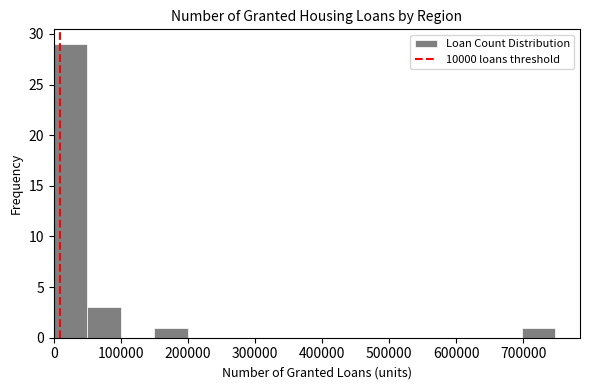

Reading left to right, transcribe this chart: for each bar, give the range it covers on the x-axis and its height. Neither the bar edges nor the heights are printed on the chart, so give them approximately, as read against the axes.

0 to 50000: 29
50000 to 100000: 3
100000 to 150000: 0
150000 to 200000: 1
200000 to 250000: 0
250000 to 300000: 0
300000 to 350000: 0
350000 to 400000: 0
400000 to 450000: 0
450000 to 500000: 0
500000 to 550000: 0
550000 to 600000: 0
600000 to 650000: 0
650000 to 700000: 0
700000 to 750000: 1